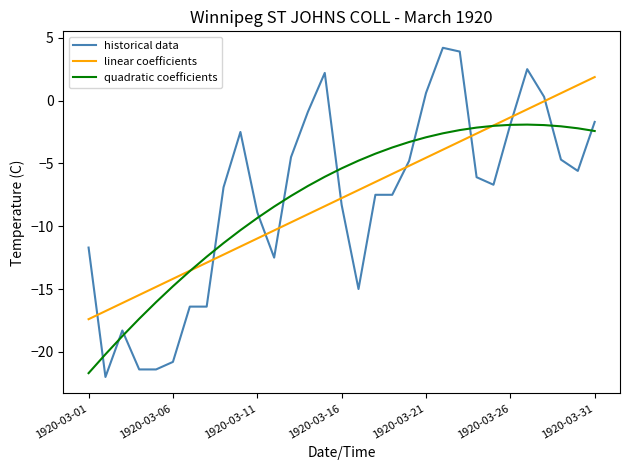

How many intersections are there between historical data and linear coefficients?

9